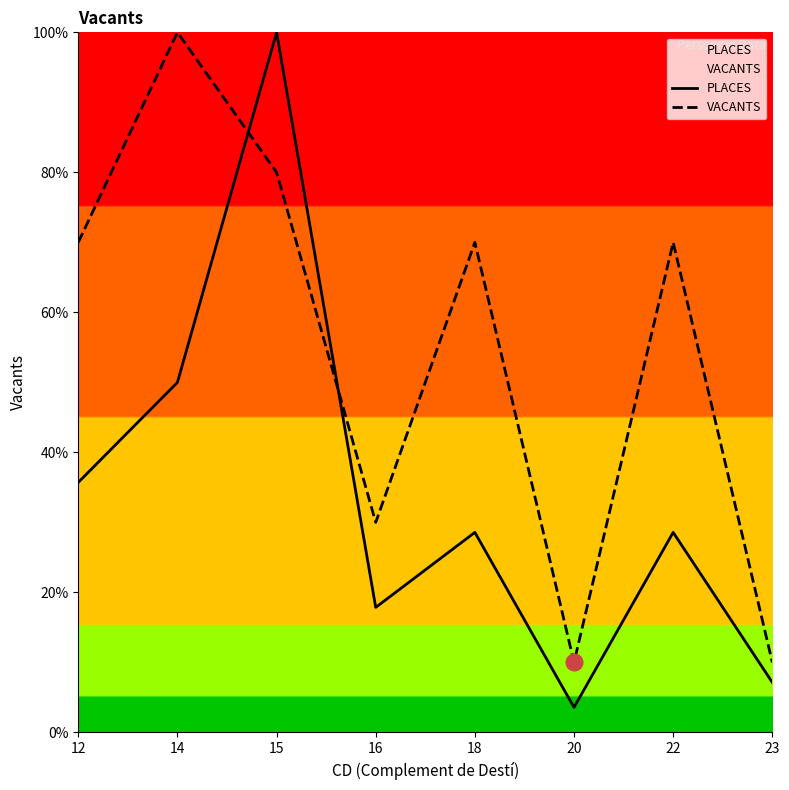

What is the spread (max minus min) of values at 18?

0.4